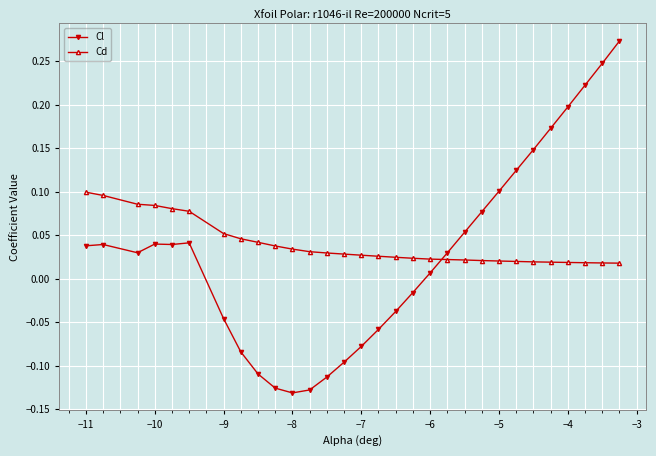

How many Cd values are between 0 and 1?

30